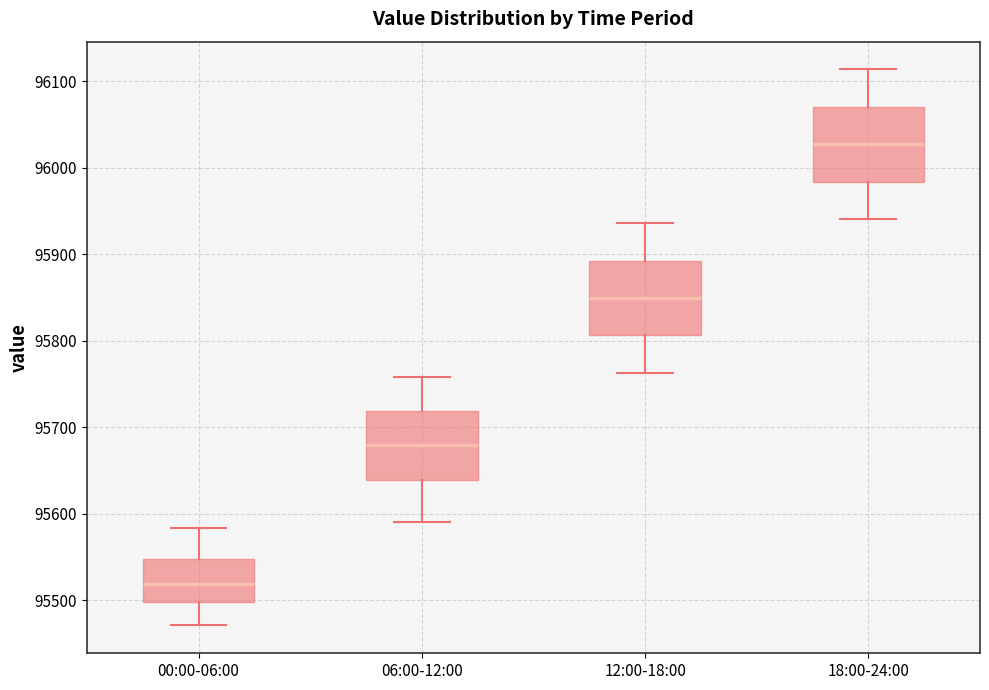

Where is the upper edge of the box for 12:00-18:00 on the y-axis? The values are not printed on the chart, so give them approximately, as read against the axis.

95890